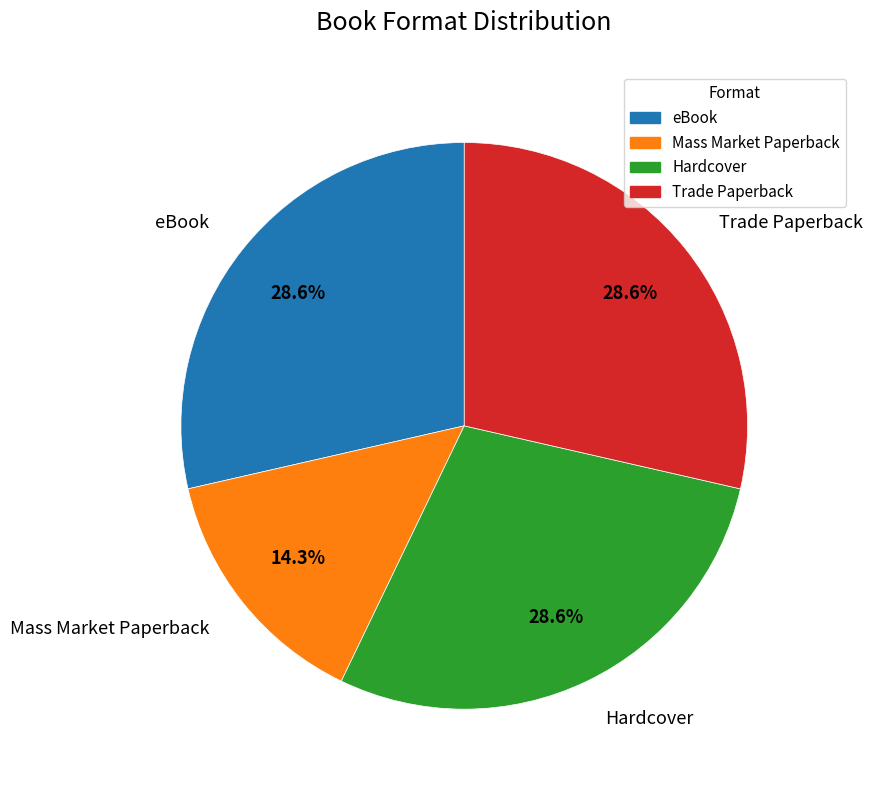

What percentage is the Mass Market Paperback slice, to the nearest percent?

14%